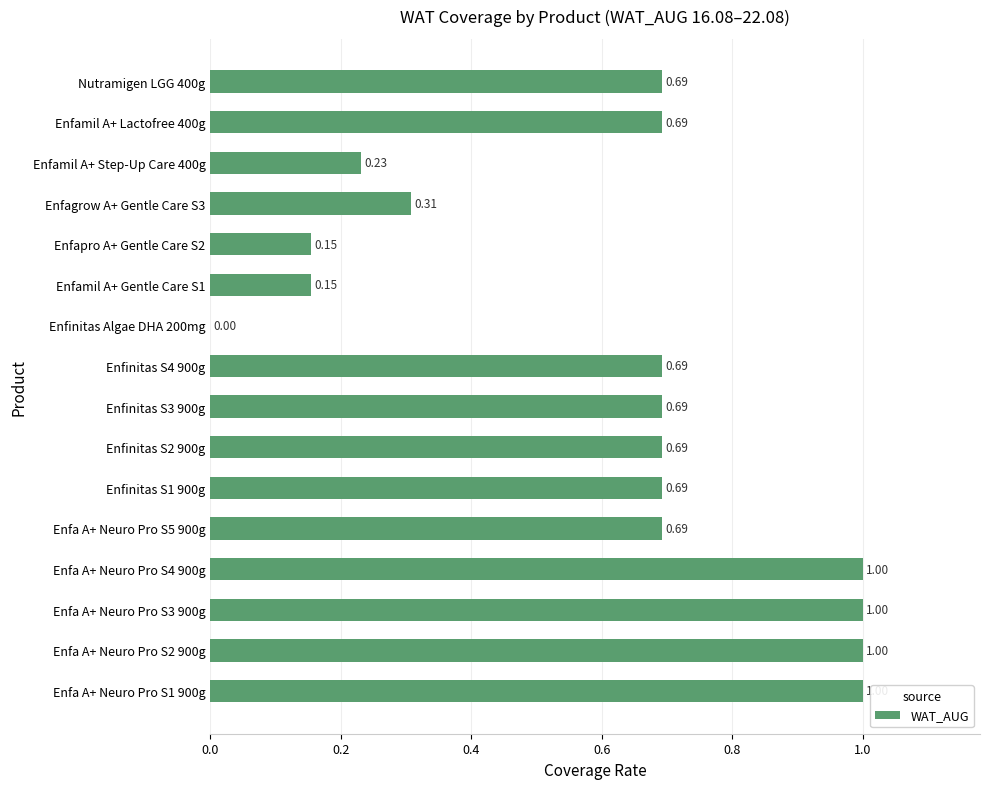

What is the change in value from Enfa A+ Neuro Pro S3 900g to Enfamil A+ Step-Up Care 400g?

-0.8